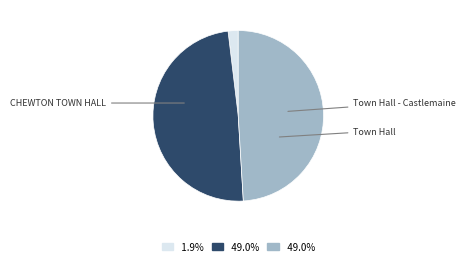

Do Town Hall and CHEWTON TOWN HALL together represent more than half of the pie?

Yes